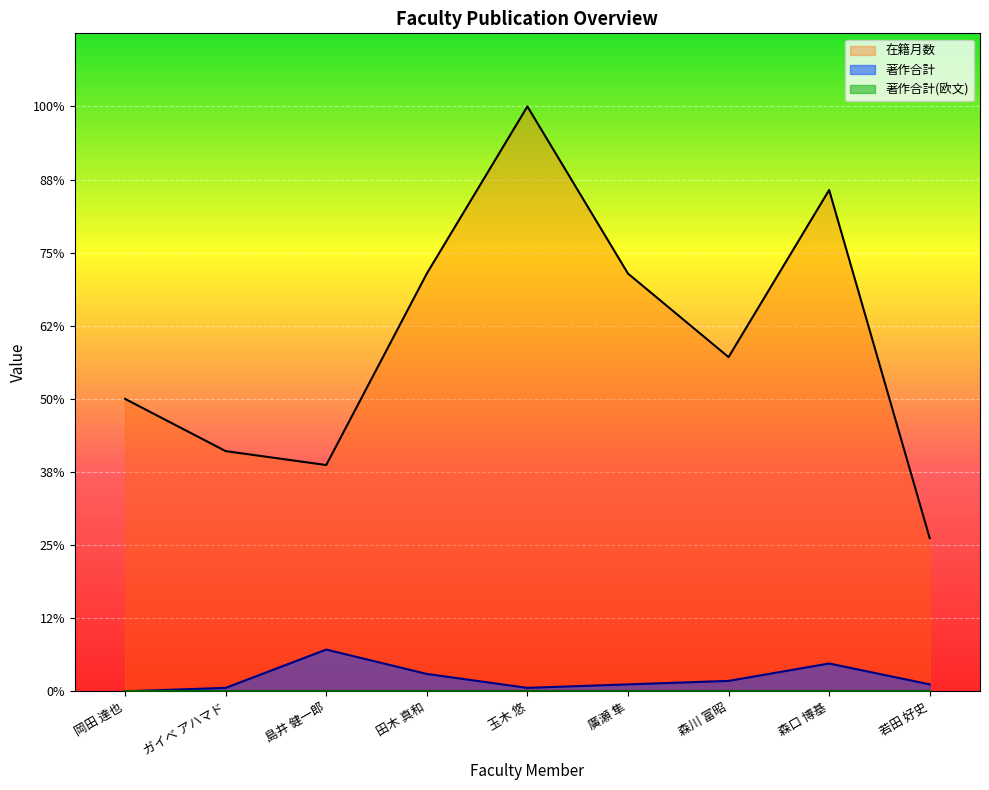

Does the chart display data point markers on the line(s)?

No